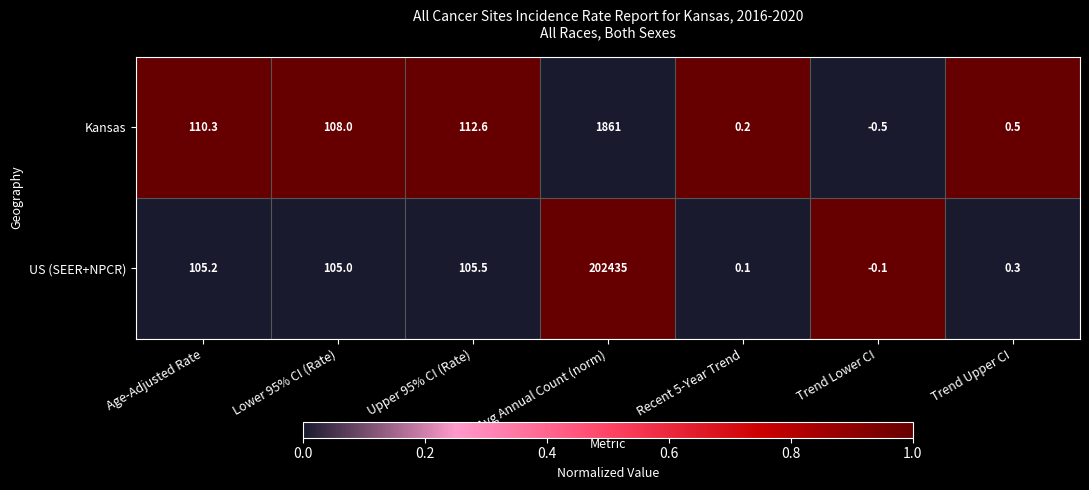

True or false: Kansas has a value of 0.2 at Recent 5-Year Trend.

True